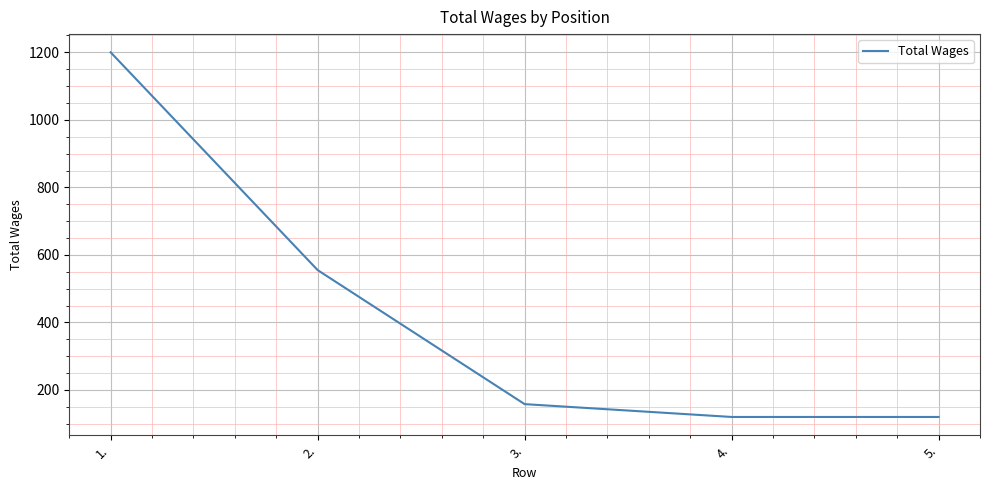

How many lines are shown in the chart?

1